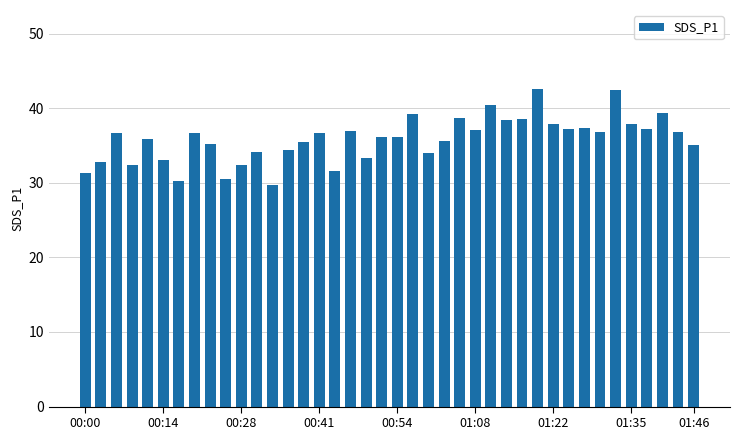

What is the value of the 36th bar from the left?

37.9